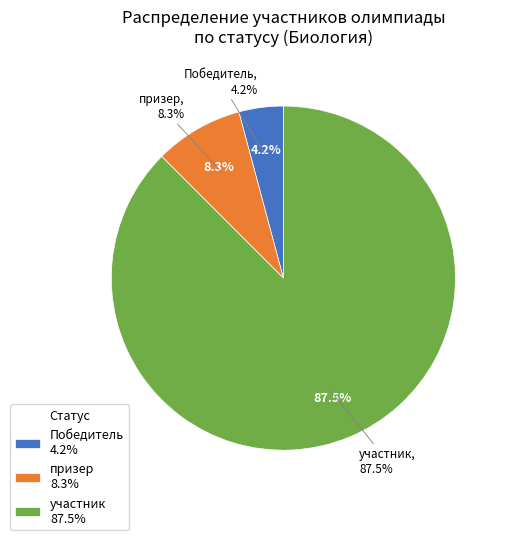

Which slice is the largest?

участник